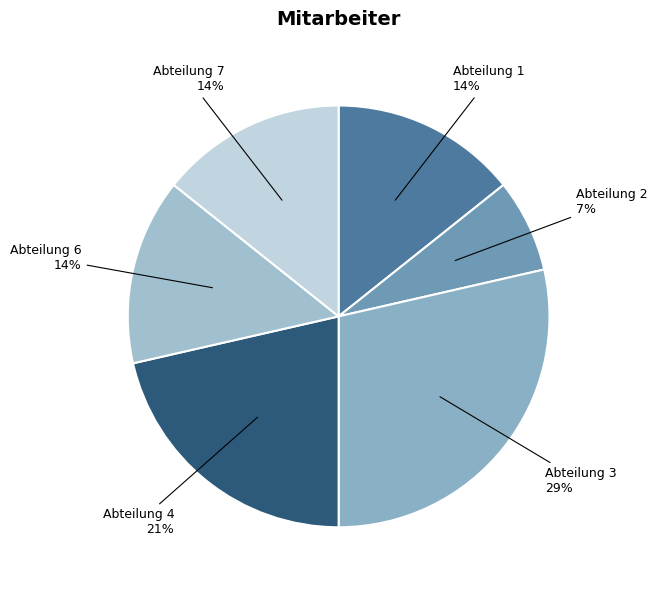

Is Abteilung 1 the majority of the pie?

No